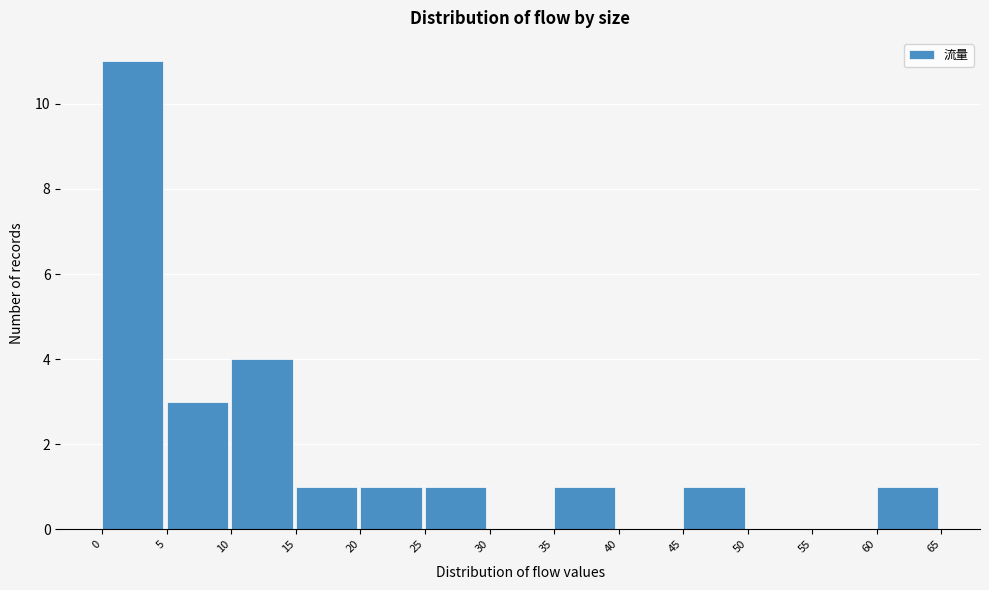

Over which range of the x-axis is the bar tallest?

0 to 5